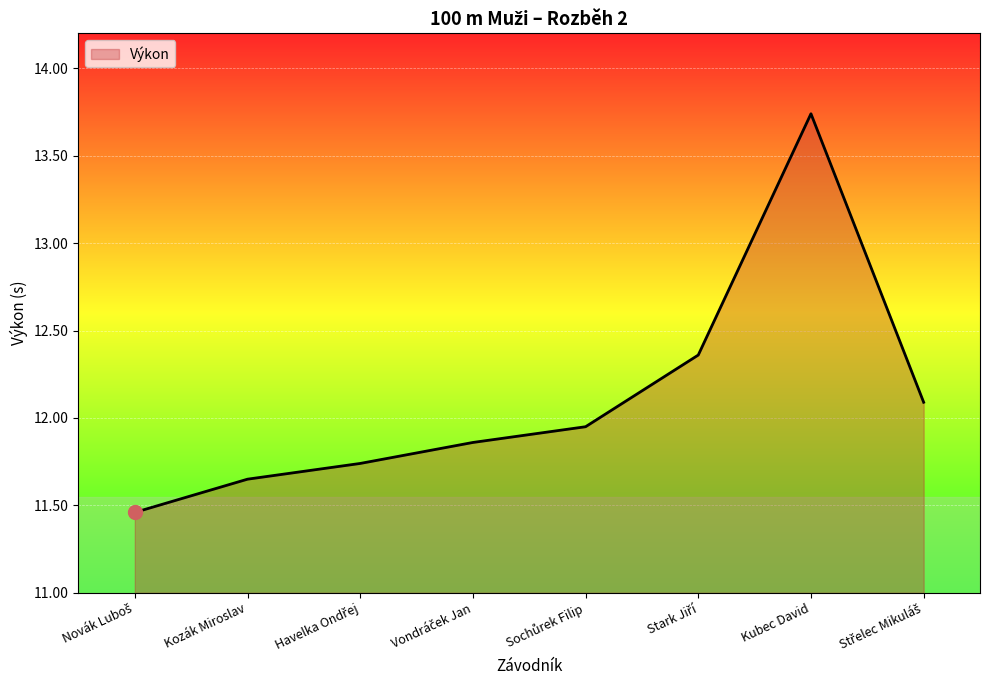

Which label corresponds to the largest value in the chart?

Kubec David